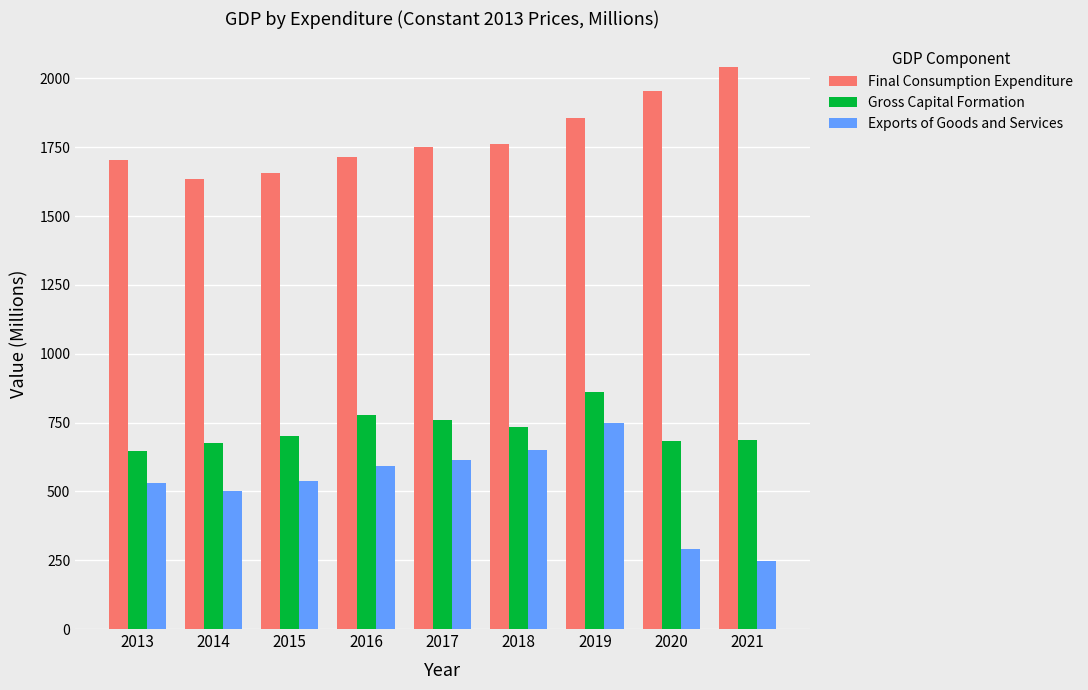

What is the highest value of the Gross Capital Formation series?

862.2